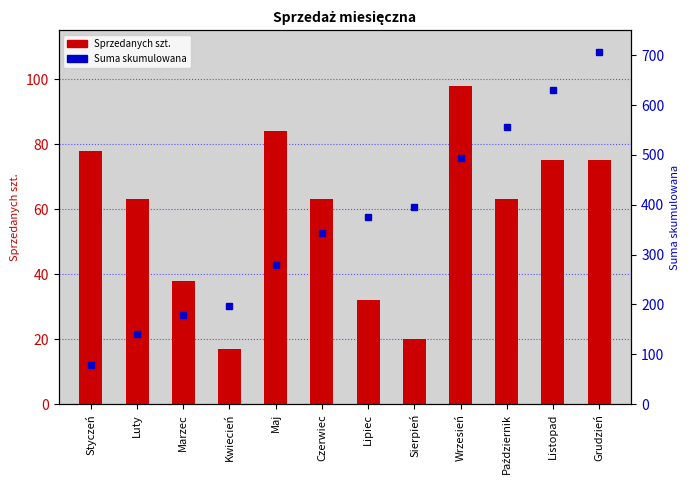

How many categories are shown in the chart?

12